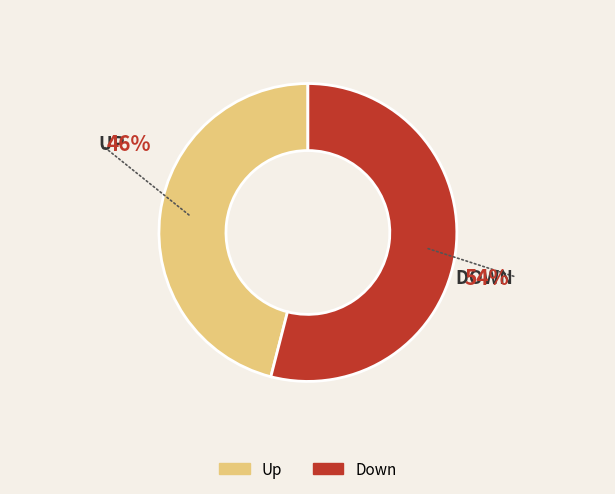

How many slices are in this pie chart?

2